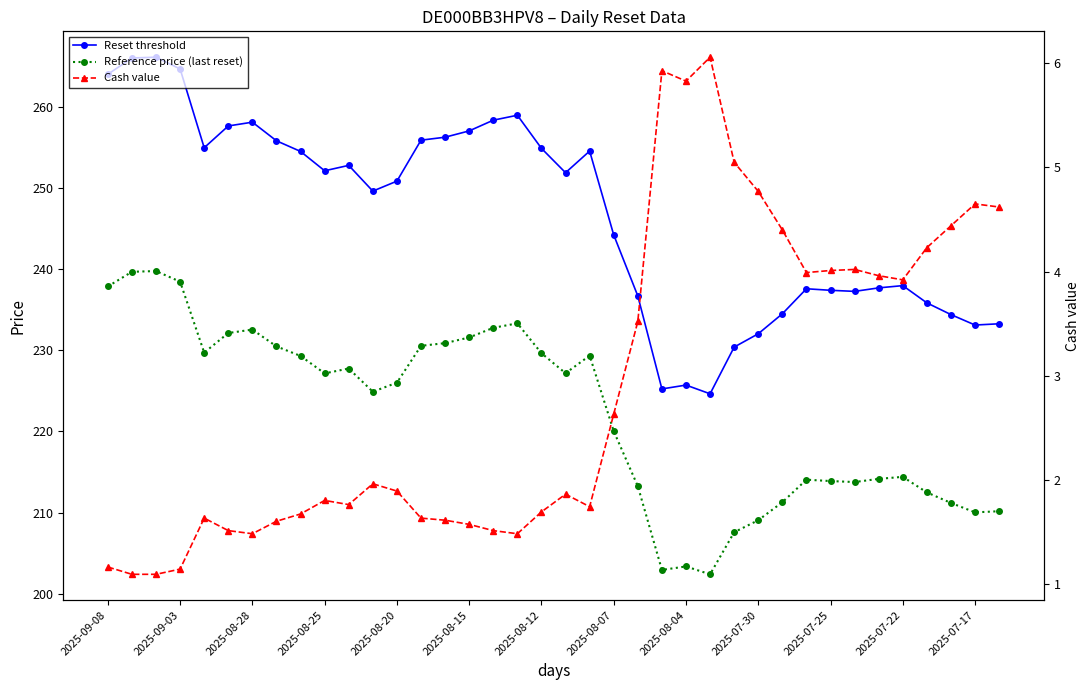

Which series has the largest range (max minus min)?

Reset threshold